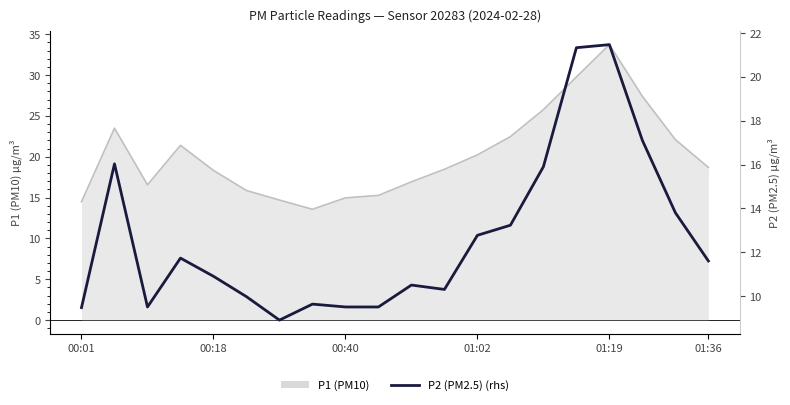

True or false: P2 (PM2.5) (rhs) and P1 (PM10) intersect in this chart.

False